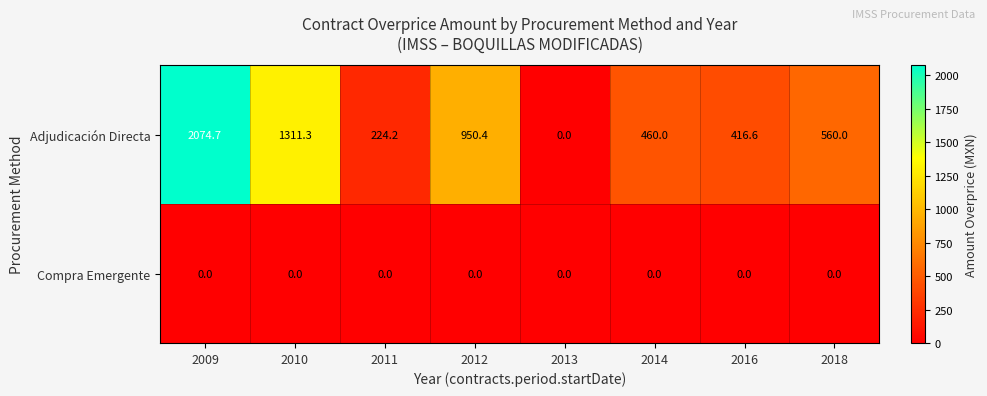

List the series in order of their overall mean, highest first.

Adjudicación Directa, Compra Emergente